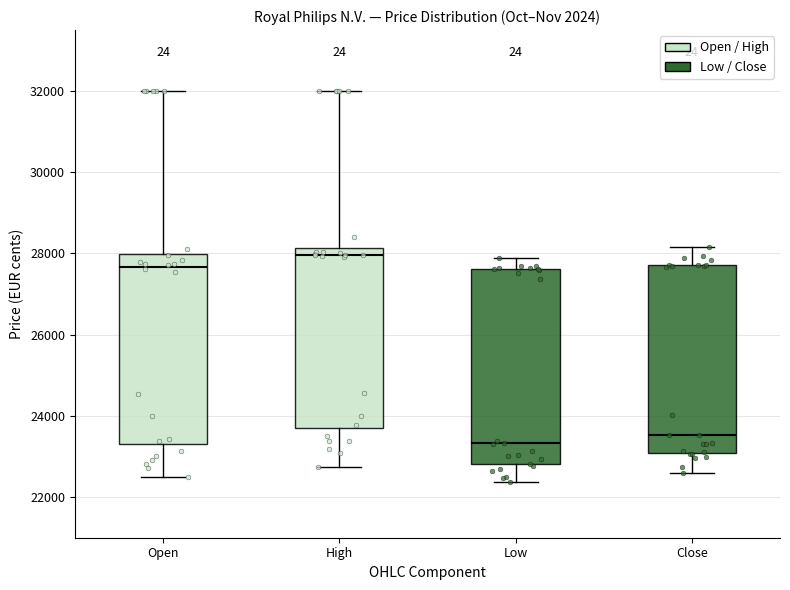

Which box's median line is the lowest?

Low